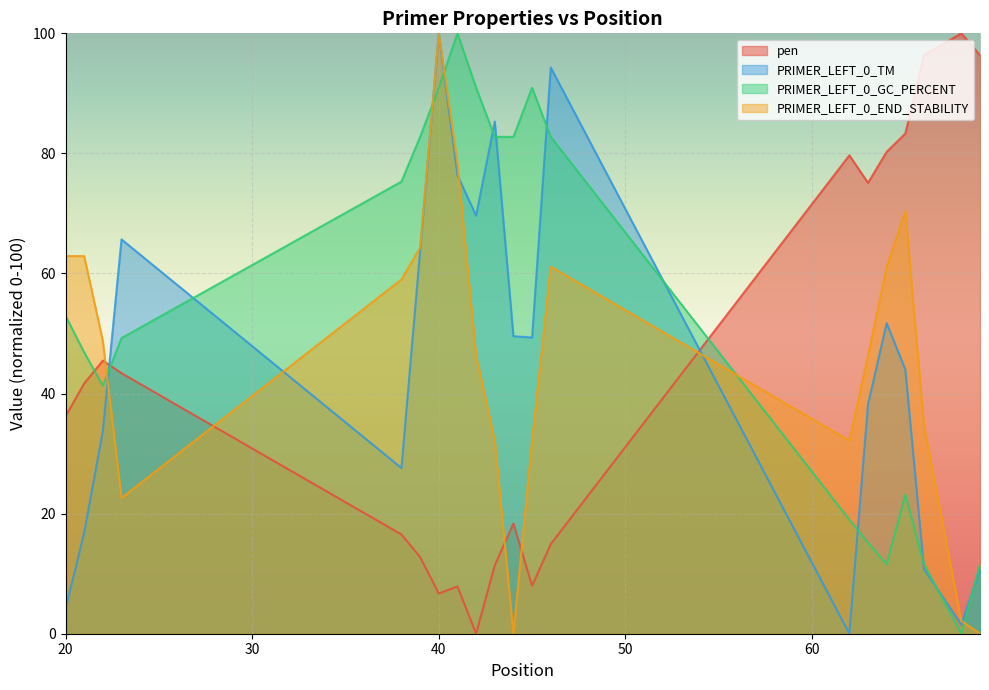

What is the sum of the PRIMER_LEFT_0_TM values at 63 and 38?

65.8